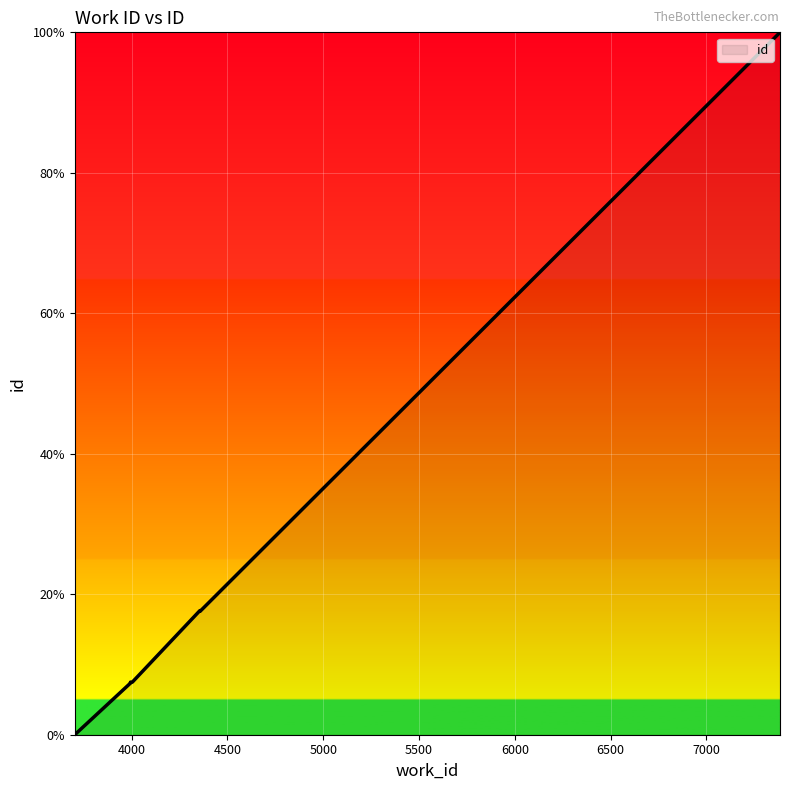

Which has a higher value, 7384 or 3994?

7384